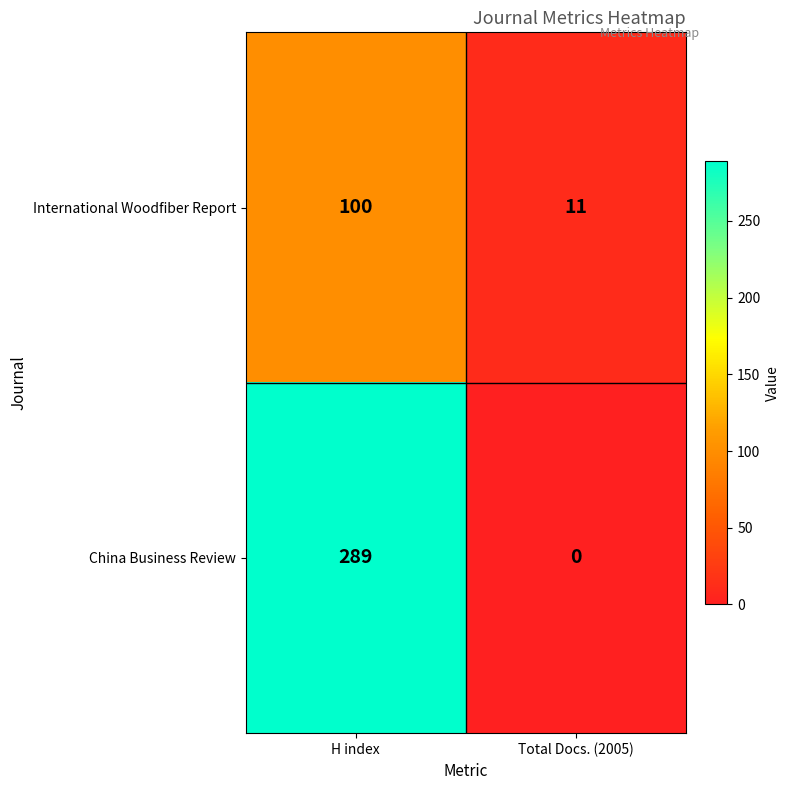

At which label does China Business Review reach its minimum?

Total Docs. (2005)